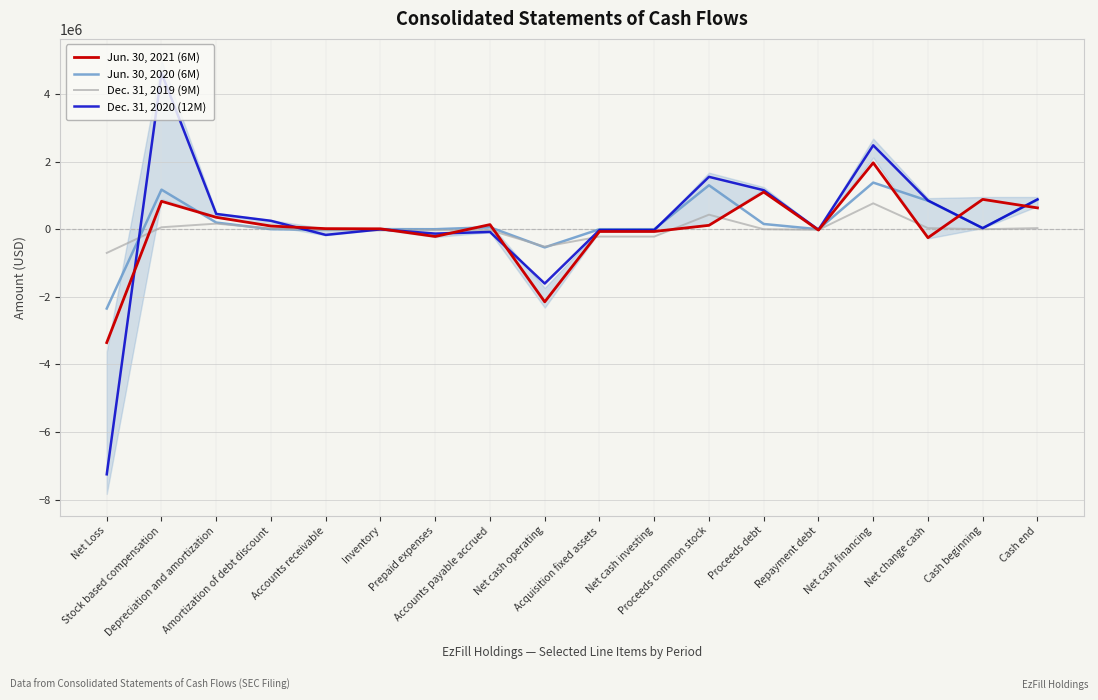

Which category has the highest value across all series?

Stock based compensation